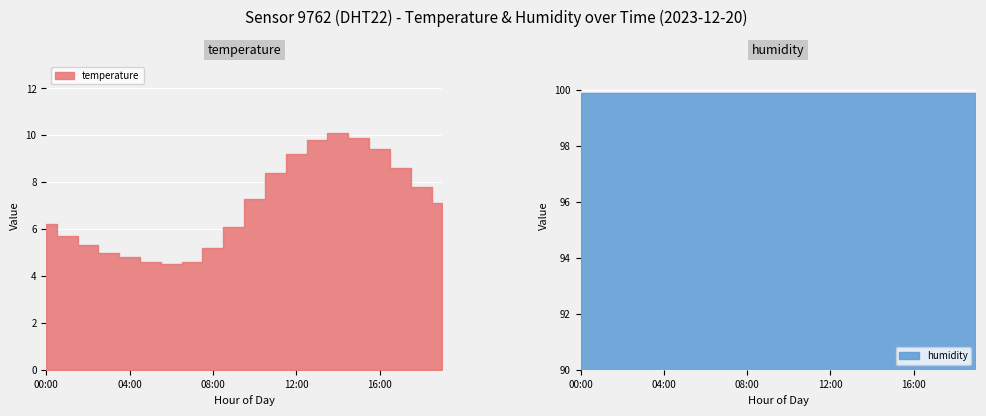

Which category has the highest value across all series?

00:00